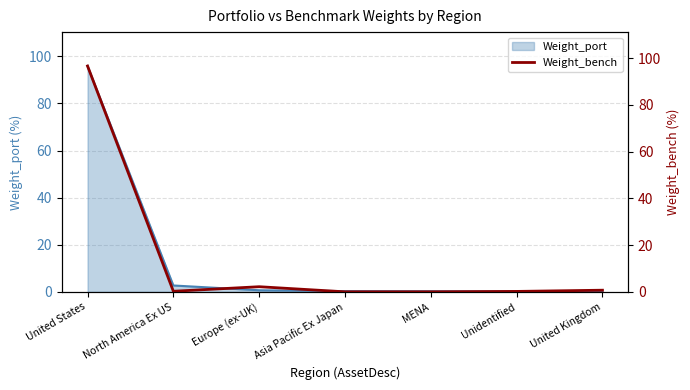

Rank the categories by value from highest to lowest.

United States, Europe (ex-UK), United Kingdom, North America Ex US, Unidentified, Asia Pacific Ex Japan, MENA